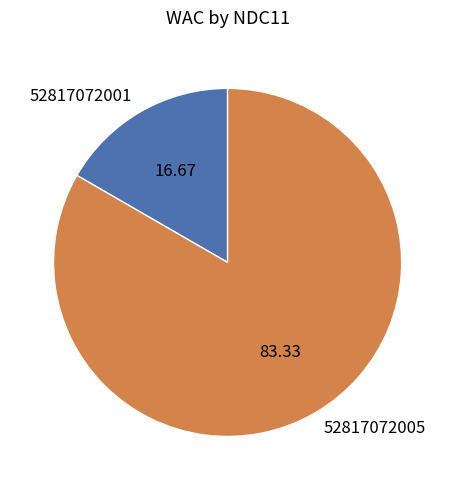

Rank the categories by value from lowest to highest.

52817072001, 52817072005